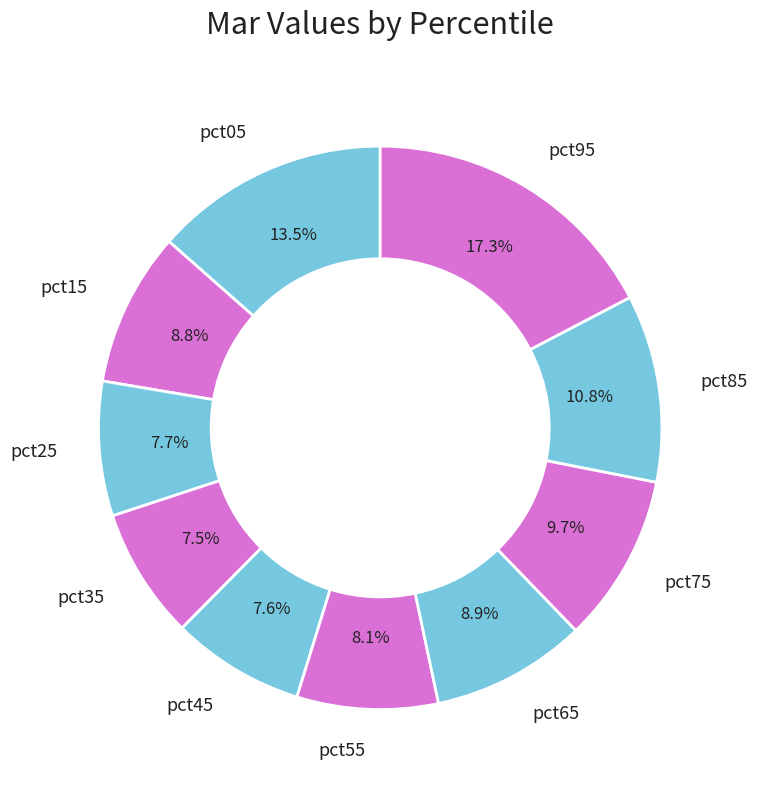

To the nearest percent, what is the average slice percentage?

10%